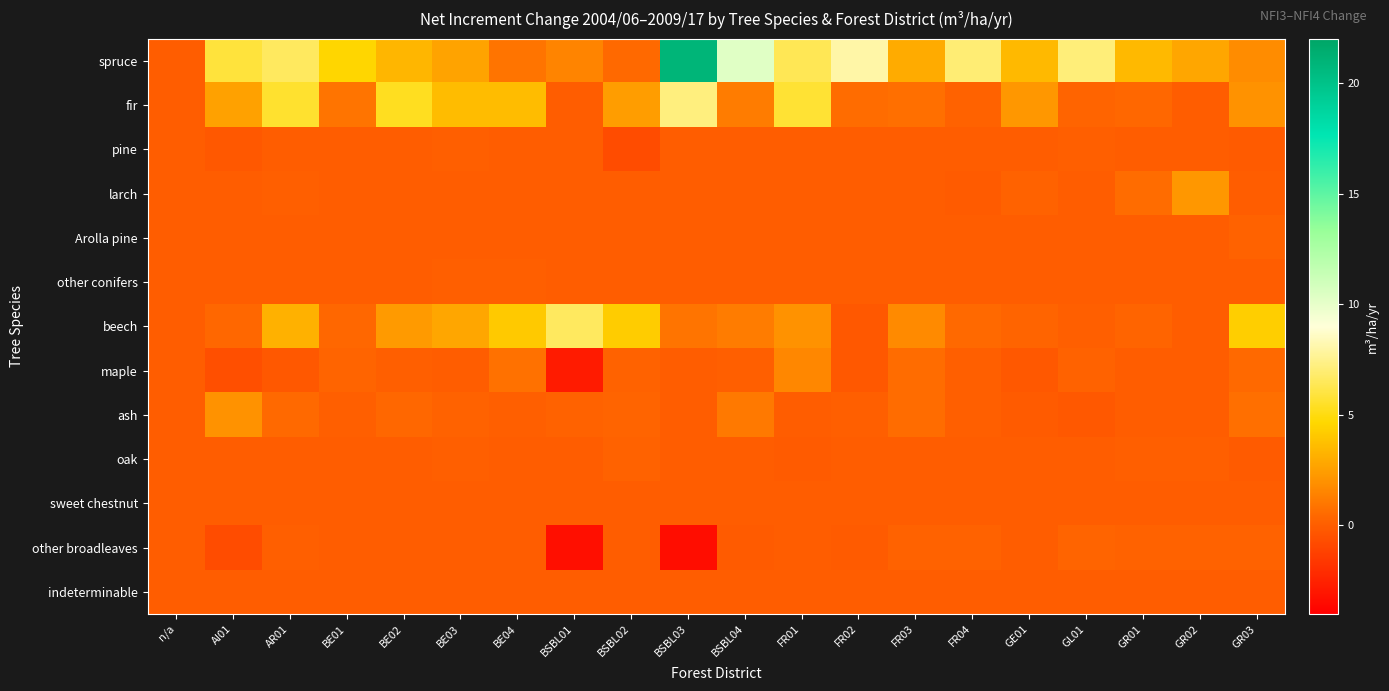

Rank the series by their maximum value, from highest to lowest.

spruce, fir, beech, larch, ash, maple, other broadleaves, Arolla pine, oak, pine, other conifers, sweet chestnut, indeterminable